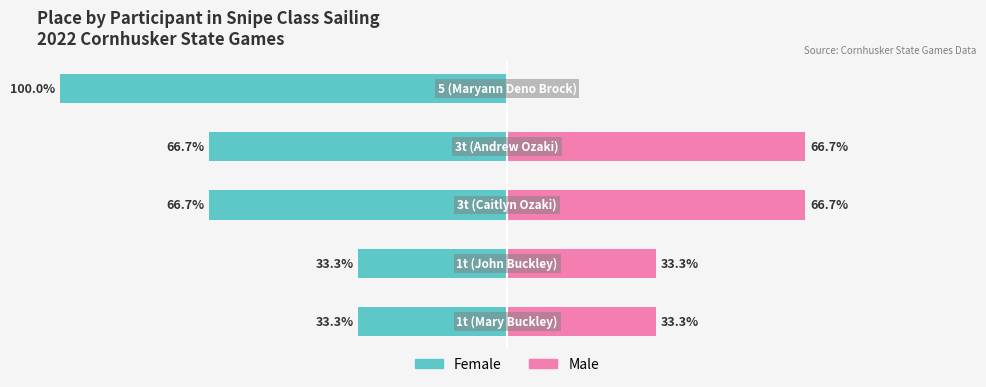

What are all the series names shown in the legend?

Female, Male